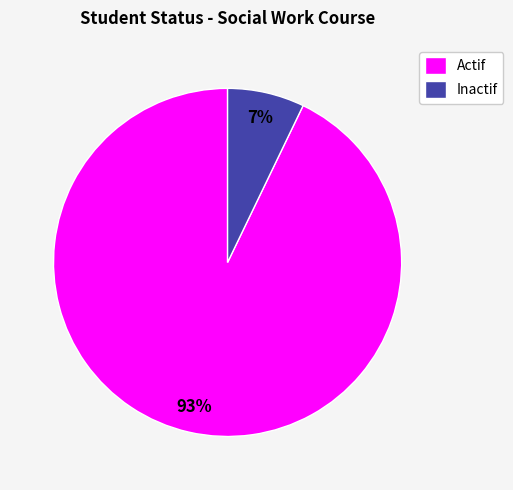

To the nearest percent, what is the difference between the largest and smallest slice percentages?

86%